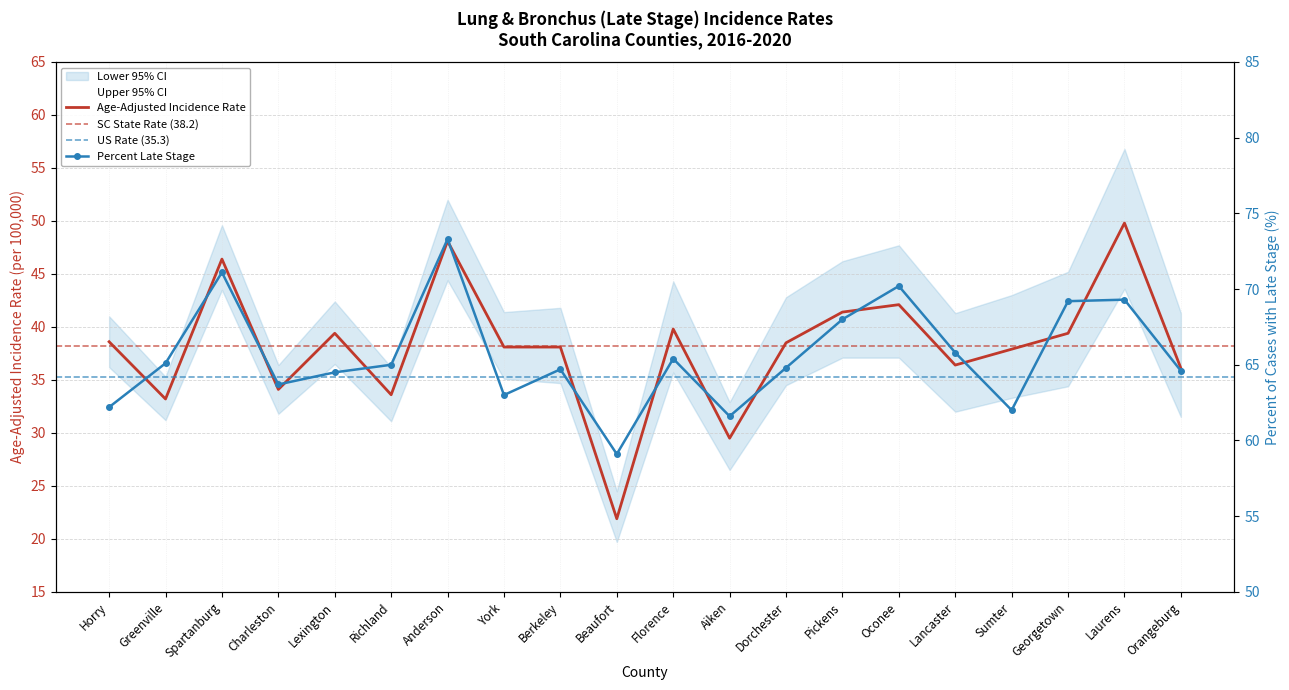

The Age-Adjusted Incidence Rate series shows 38.1 at York. True or false?

True